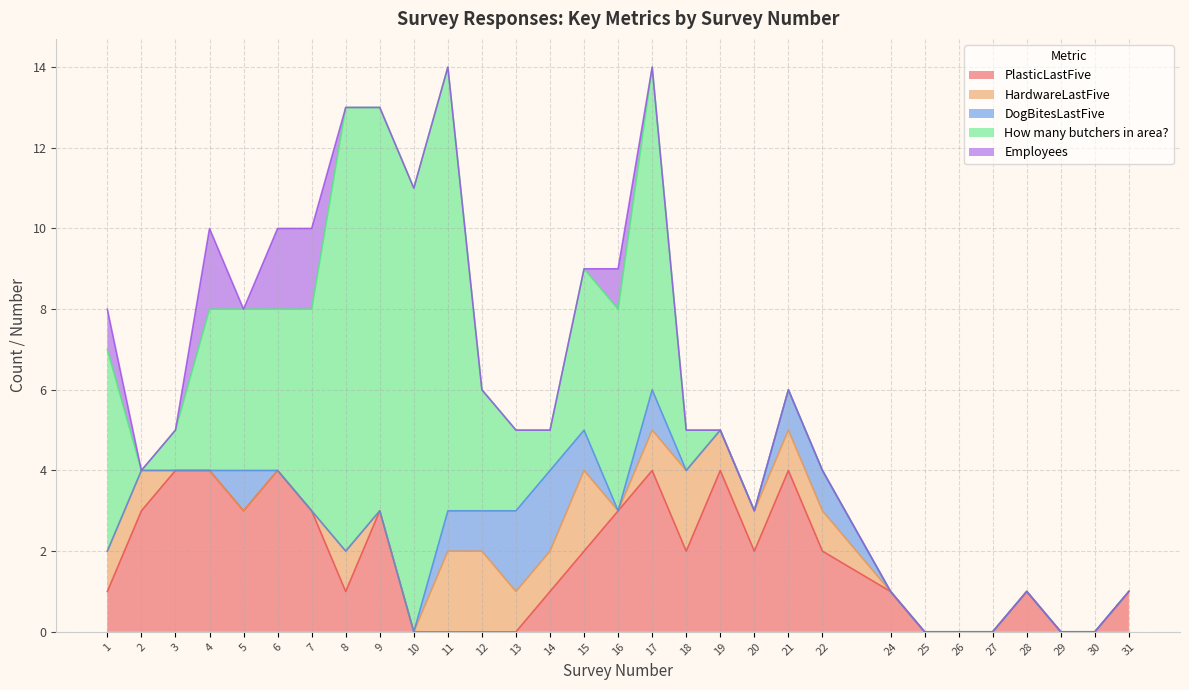

Is the value of PlasticLastFive at 16 greater than the value of DogBitesLastFive at 17?

Yes